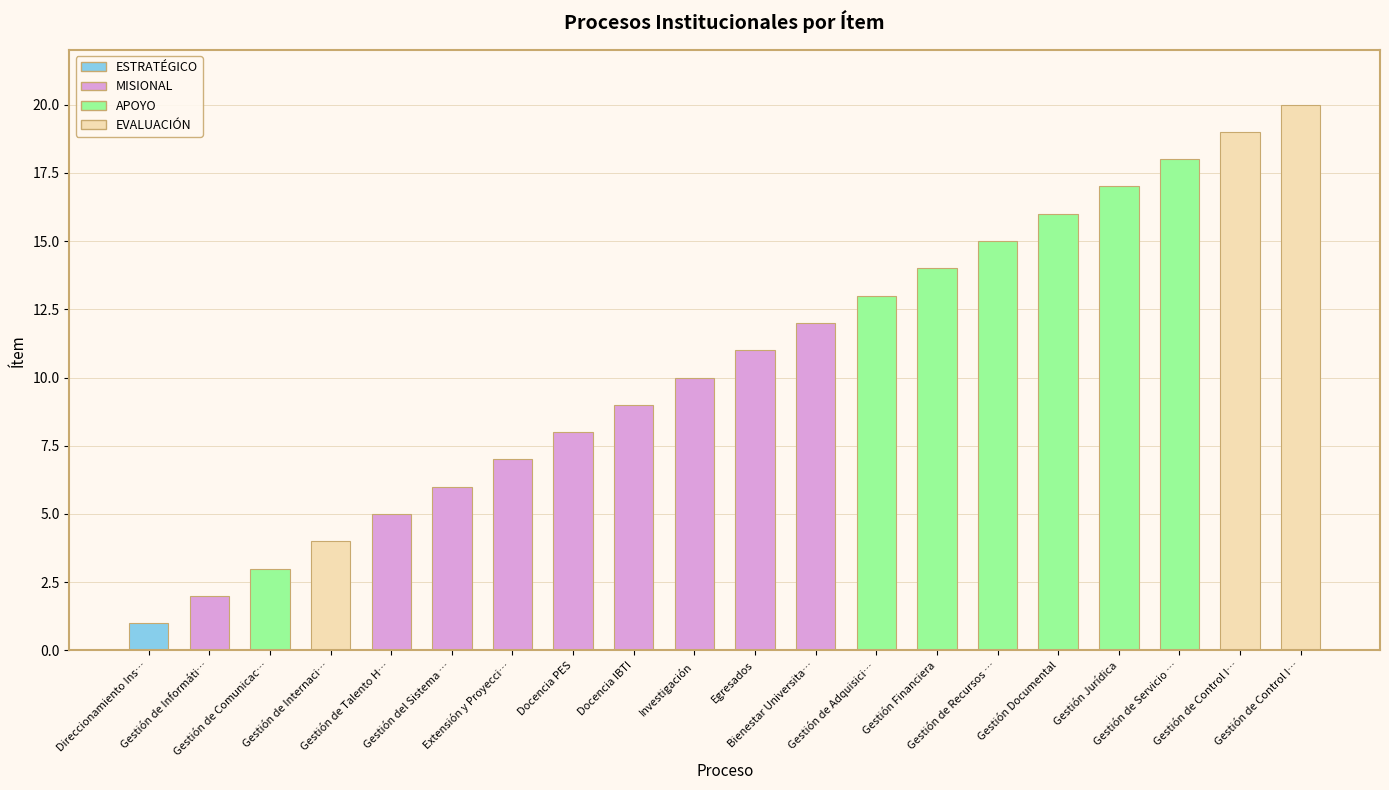

What is the value of the 6th bar from the left?

6